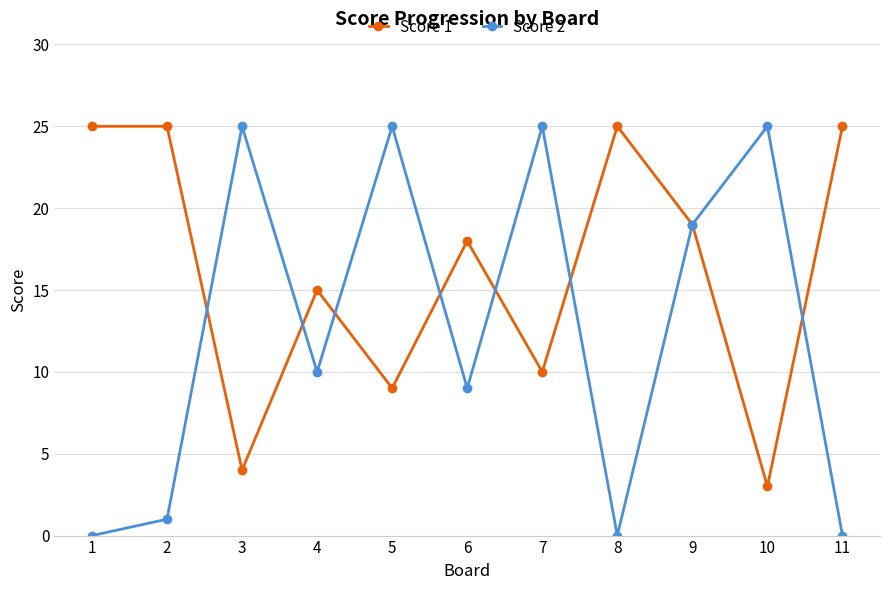

What is the spread (max minus min) of values at 2?

24